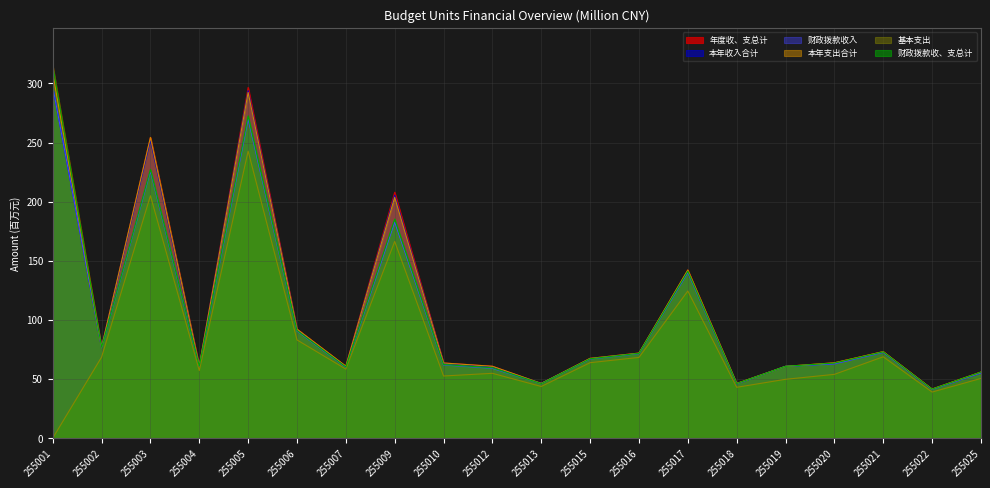

Which series changed the most between 255006 and 255015?

年度收、支总计